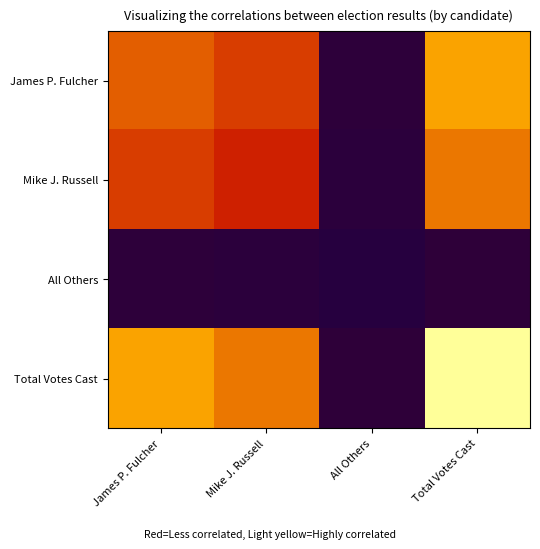

Which label corresponds to the smallest value in the chart?

All Others